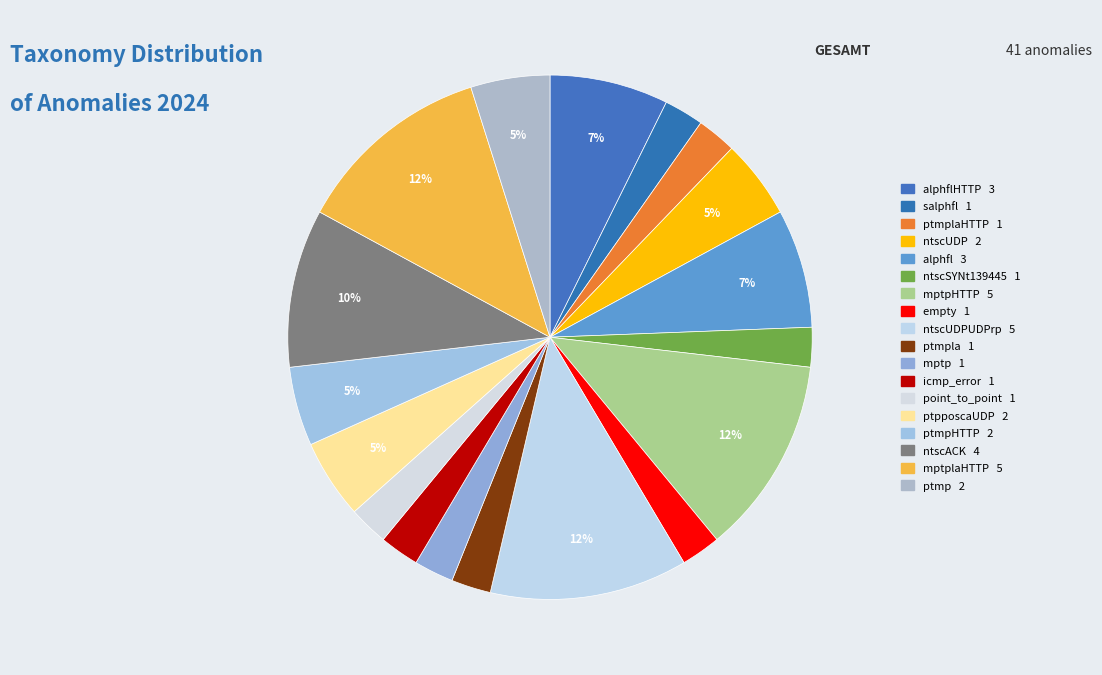

How many segments does this pie chart have?

18